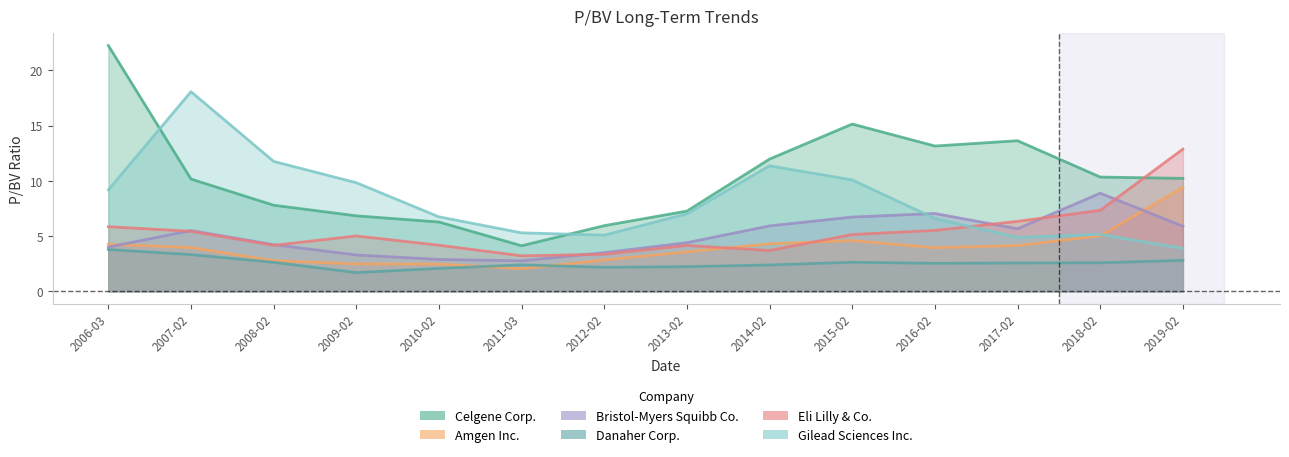

How many interior local peaks does the Danaher Corp. series have?

2